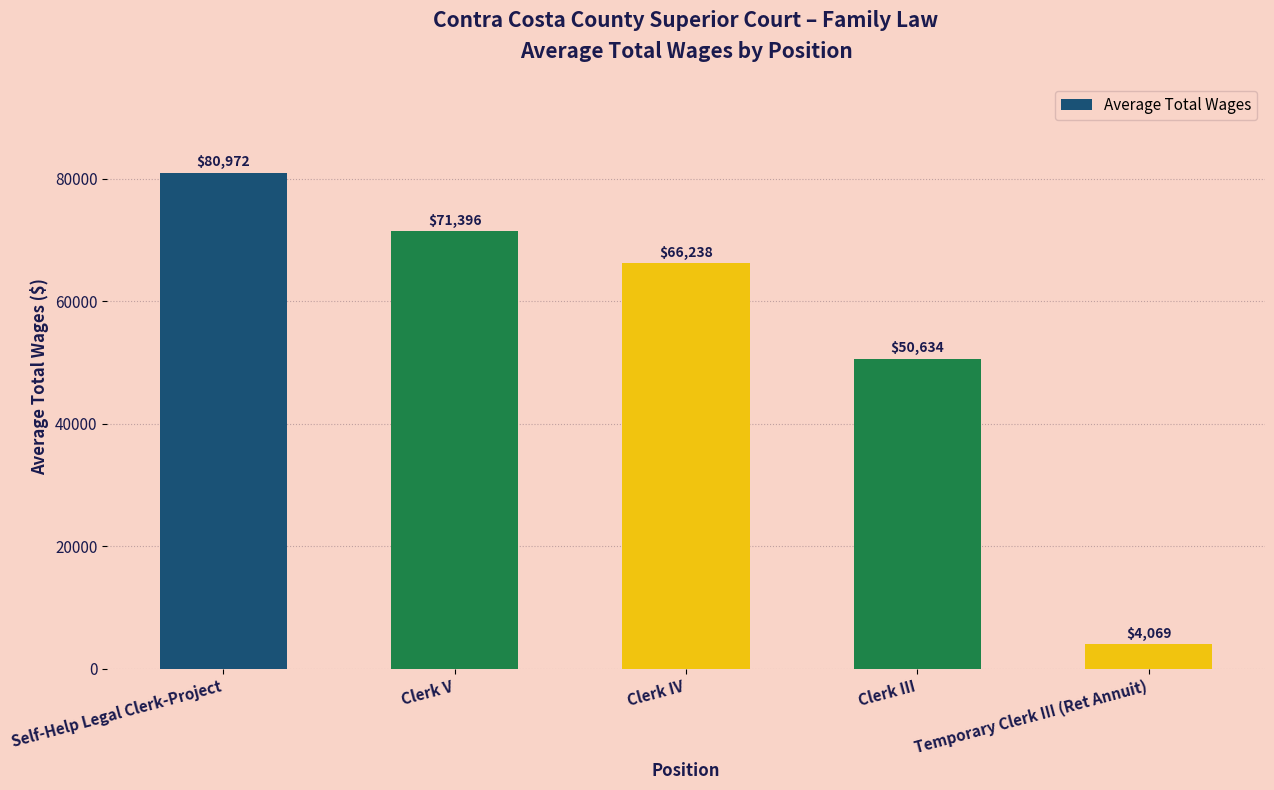

What is the value of the 2nd bar from the left?

71396.3